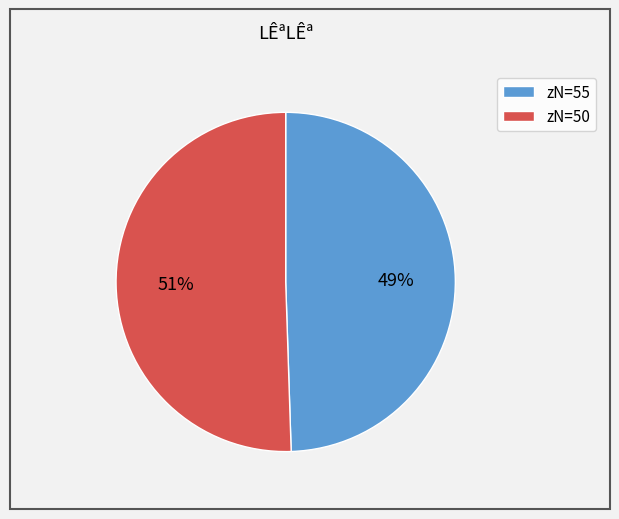

What is the ratio of the value at zN=50 to the value at zN=55?

1.0